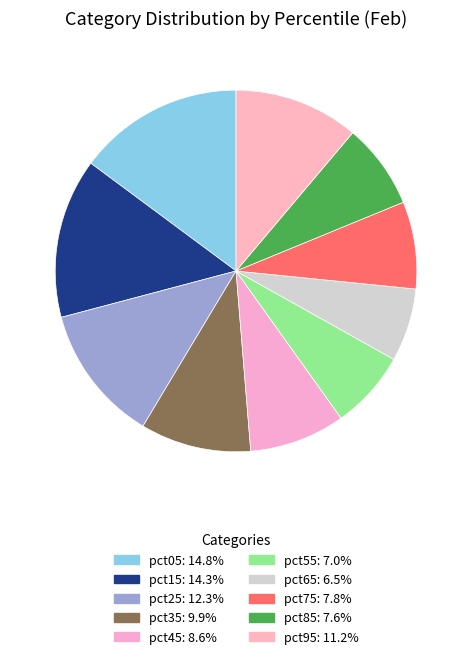

Count the number of slices in the pie.

10